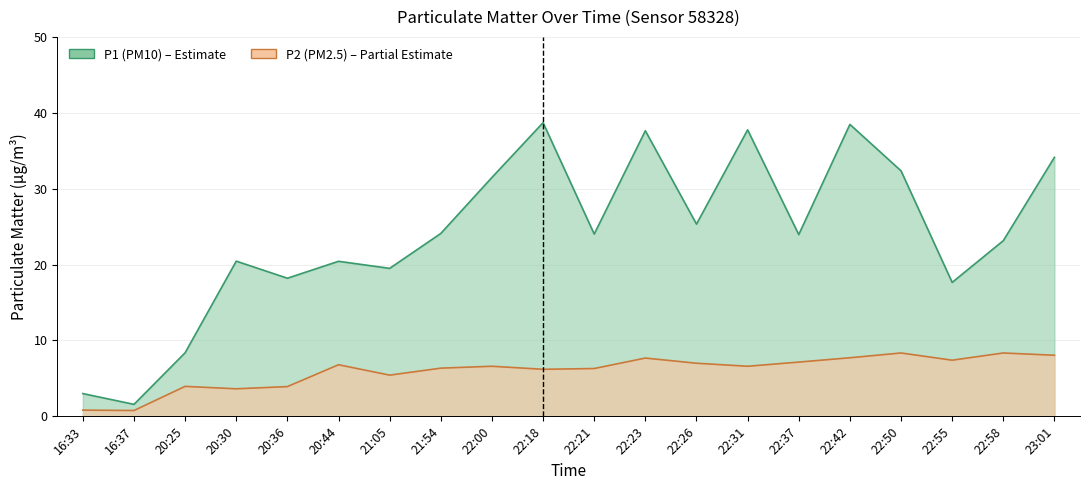

True or false: P2 and P1 intersect in this chart.

False